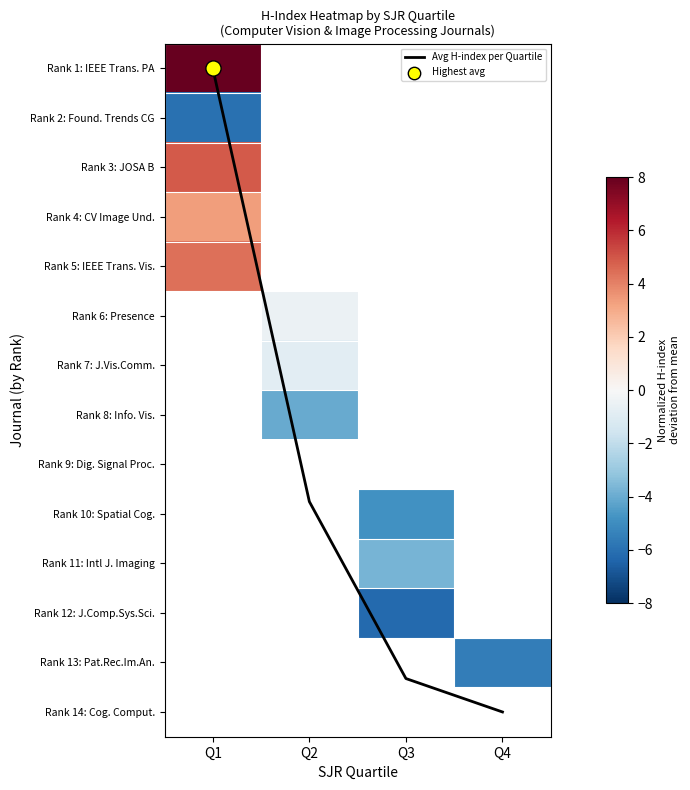

Which series has the largest total across all categories?

Avg H-index per Quartile